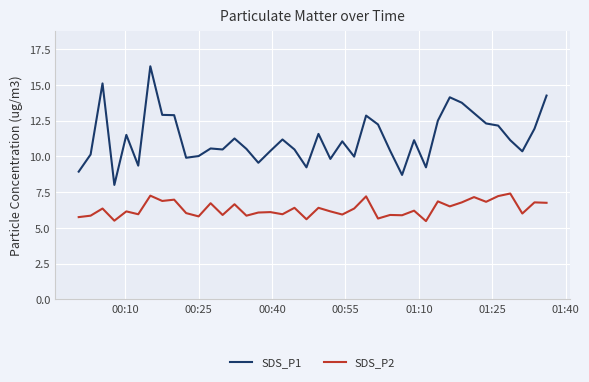

What is the maximum value shown in the chart?

16.3